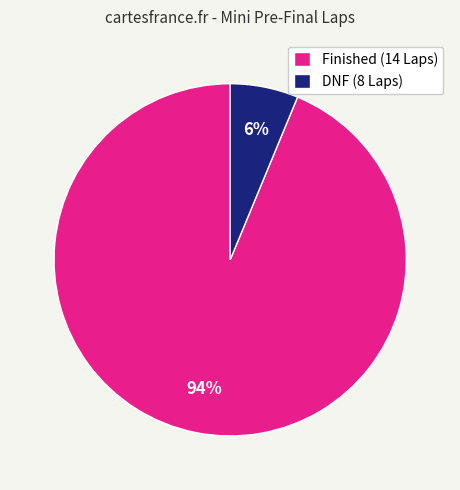

What is the smallest slice in the pie chart?

DNF (8 Laps)